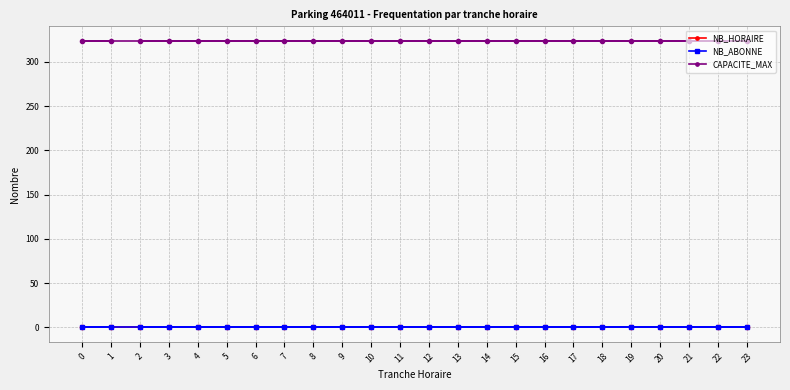

The value of NB_ABONNE at 13 is 0. True or false?

True